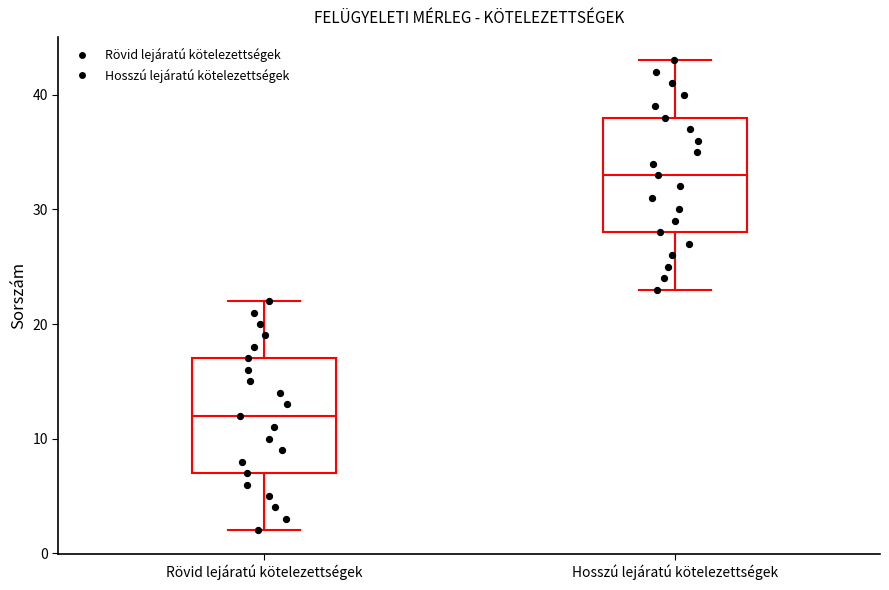

Which box's median line is the lowest?

Rövid lejáratú kötelezettségek